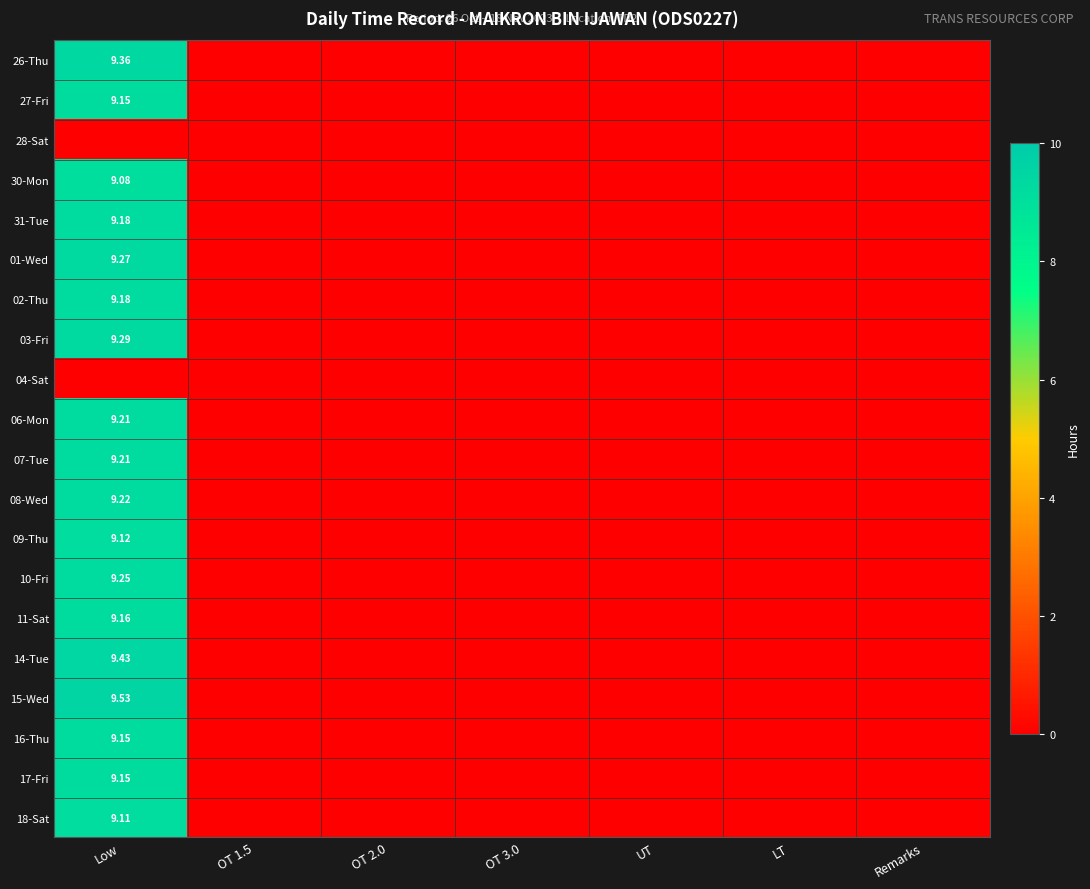

How many series are shown in this chart?

20